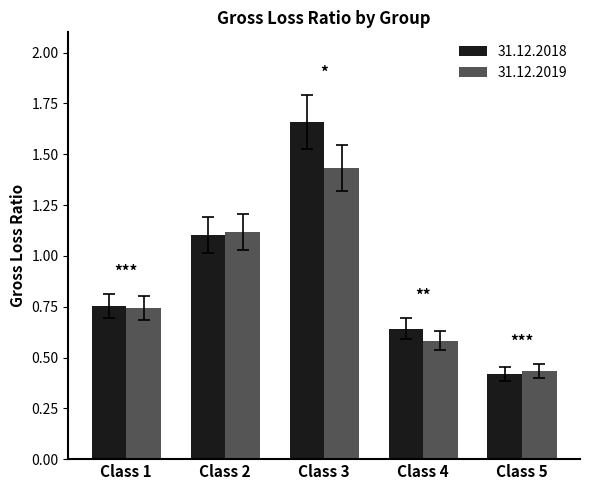

Count the 31.12.2019 values in the range 0 to 1.

3